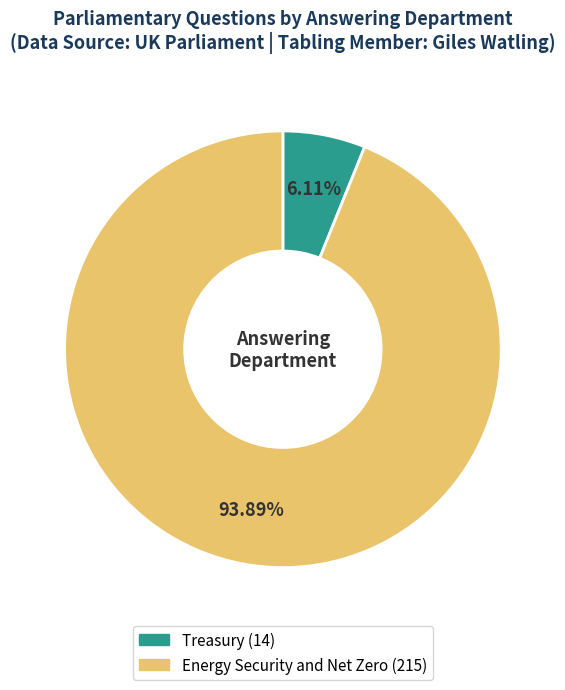

The Energy Security and Net Zero (215) slice represents 88% of the pie. True or false?

False